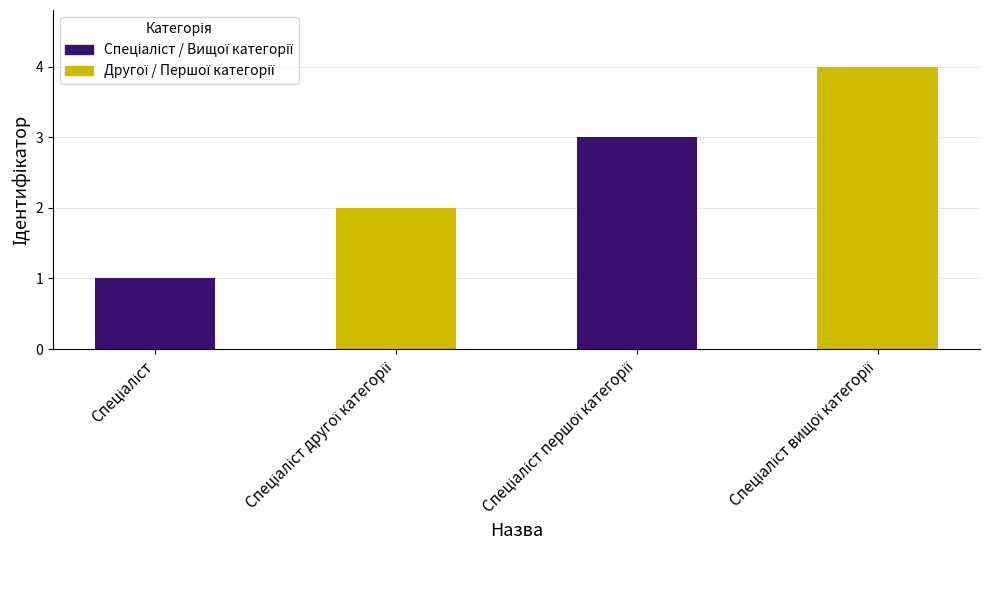

Does the chart contain any negative values?

No